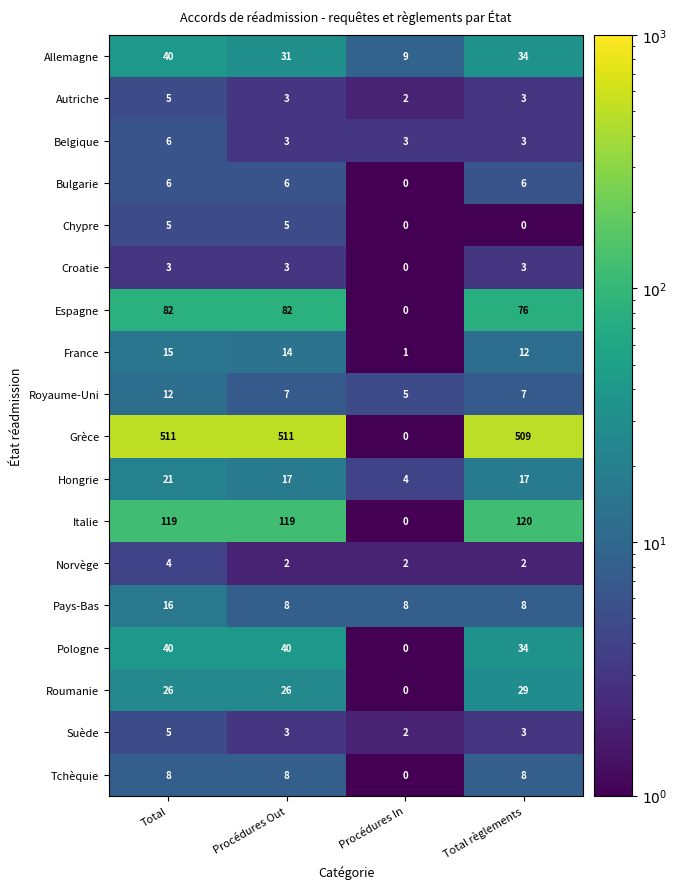

Which series has the largest total across all categories?

Grèce